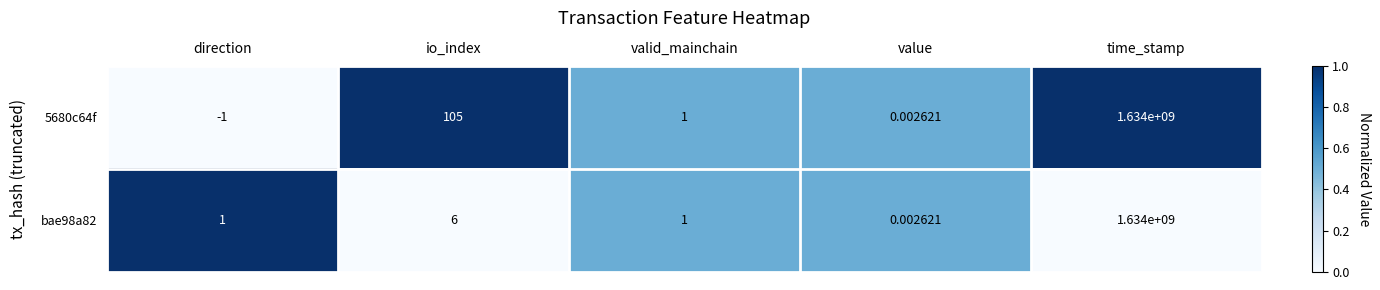

Is the value of bae98a82 at io_index greater than the value of 5680c64f at direction?

Yes